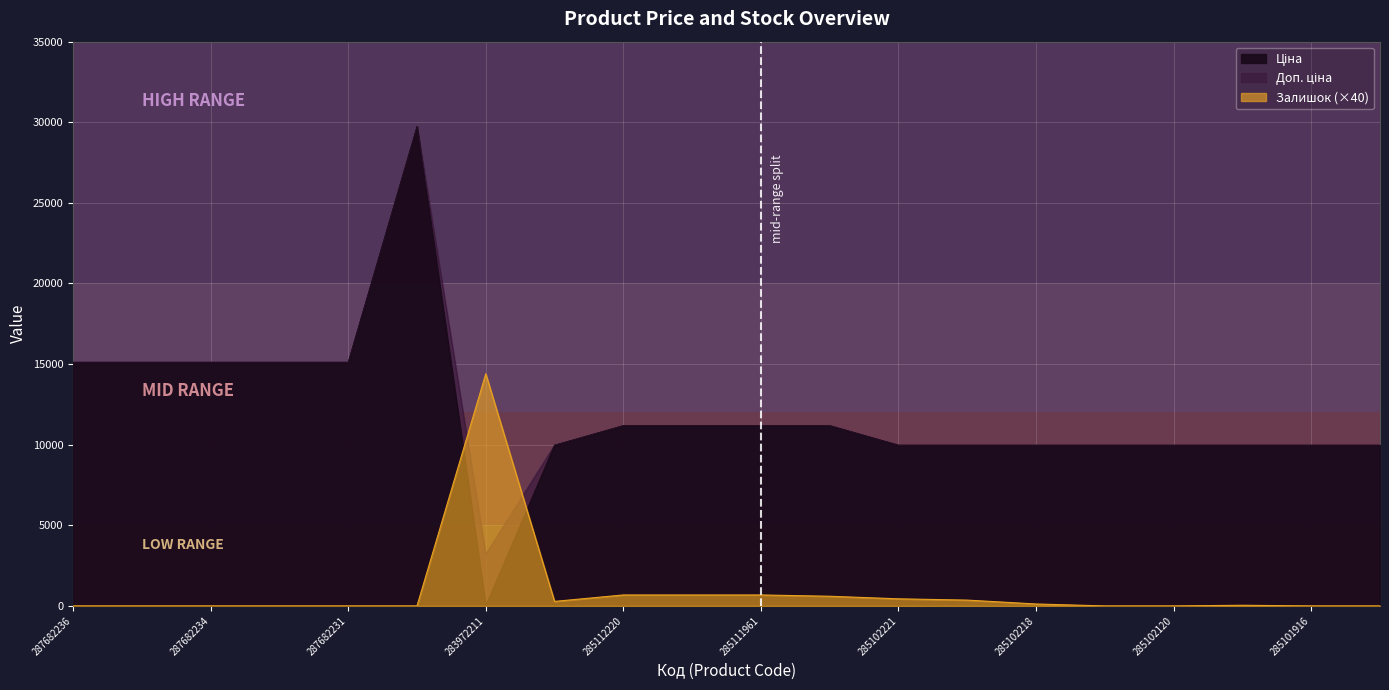

At 285102221, list the series in order from largest to smallest.

Ціна, Доп. ціна, Залишок